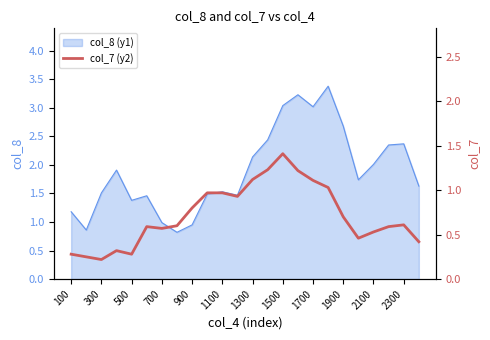

Is it true that col_8 (y1) equals 1.5 at 300?

True